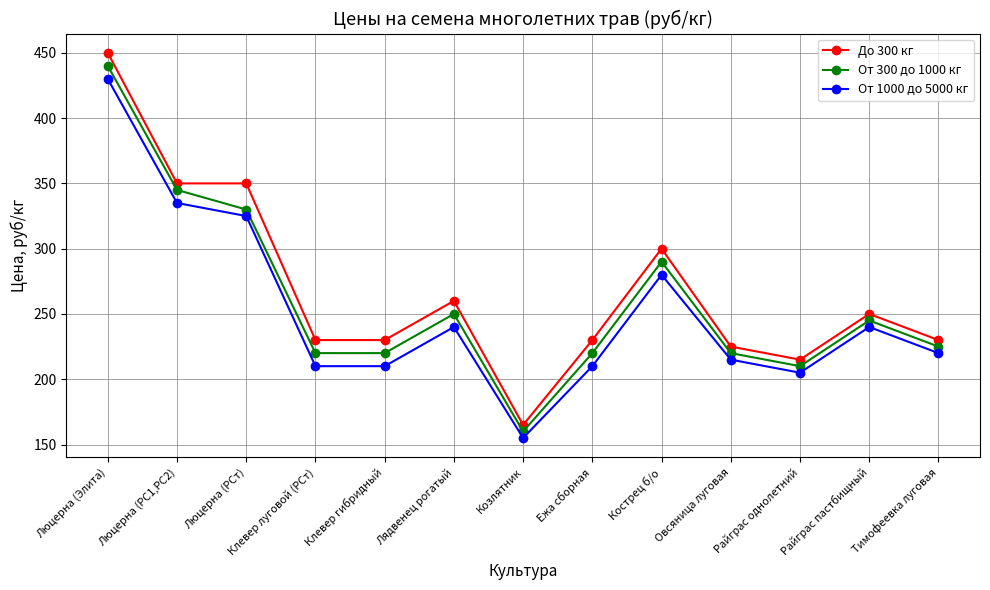

Between Клевер гибридный and Козлятник, which series saw the biggest shift?

До 300 кг